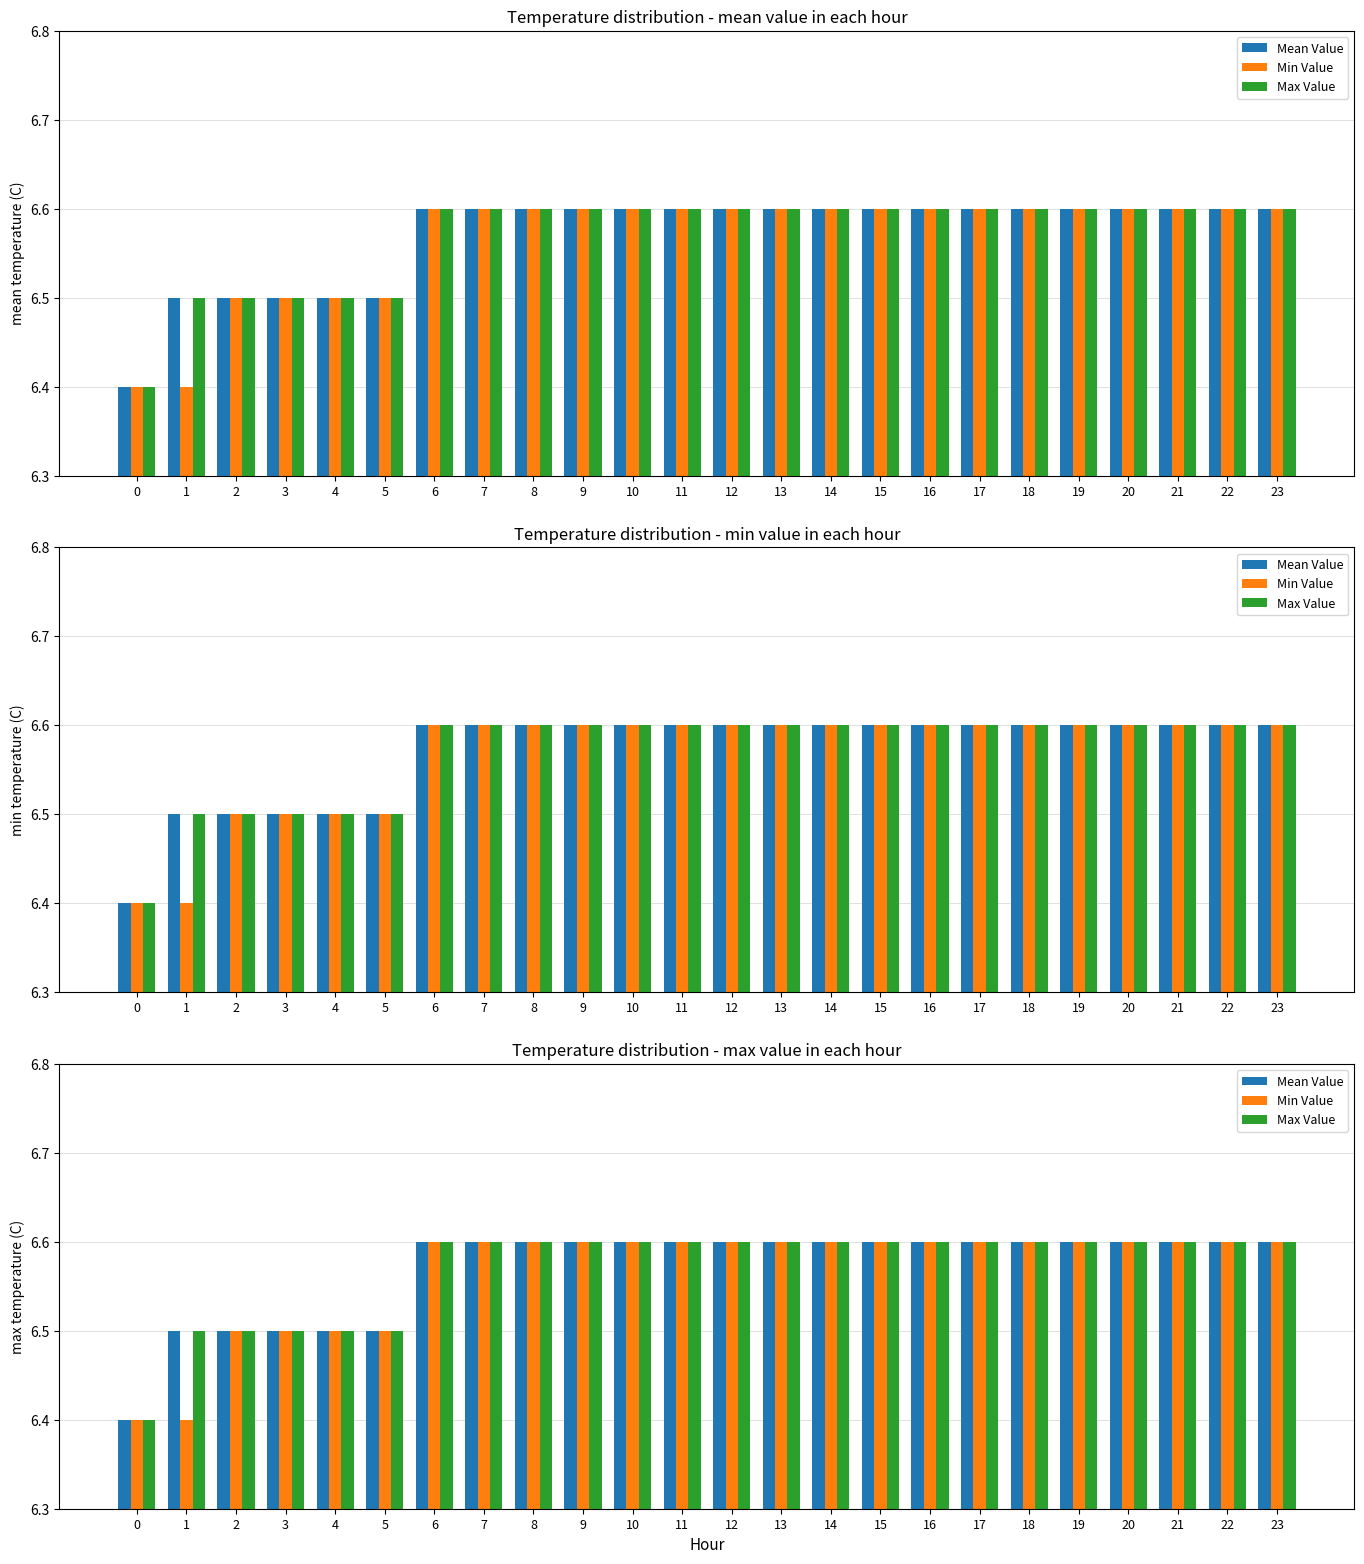

Does the chart contain stacked bars?

No